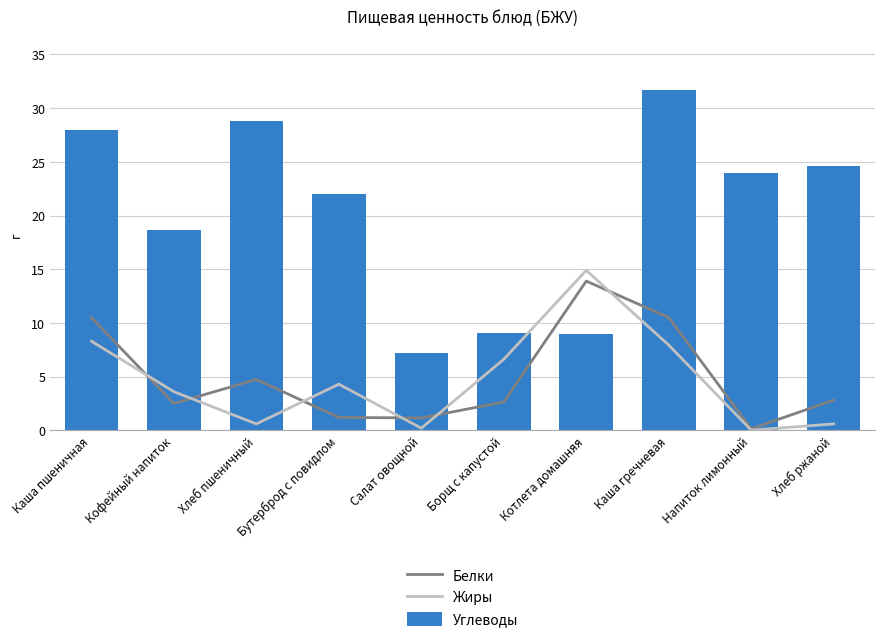

The Белки series shows 1.2 at Хлеб пшеничный. True or false?

False